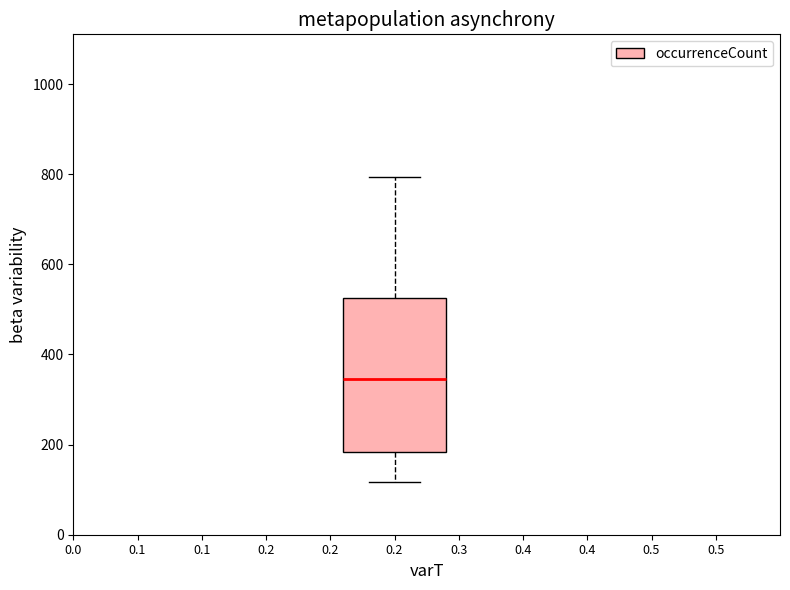

Where is the upper edge of the box at x = 0.2 on the y-axis? The values are not printed on the chart, so give them approximately, as read against the axis.

520